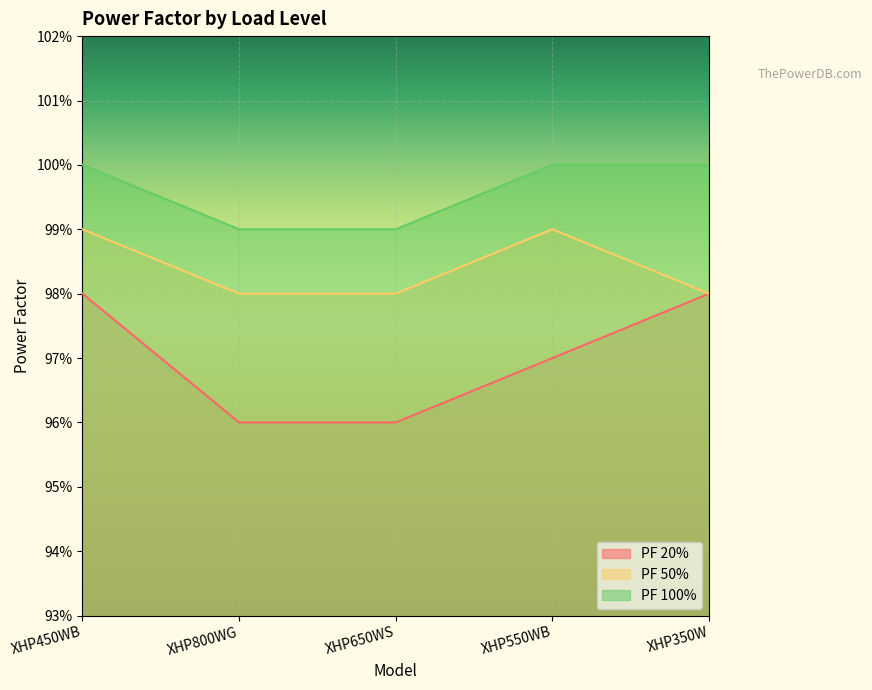

List the series in order of their peak value, lowest first.

PF 20%, PF 50%, PF 100%